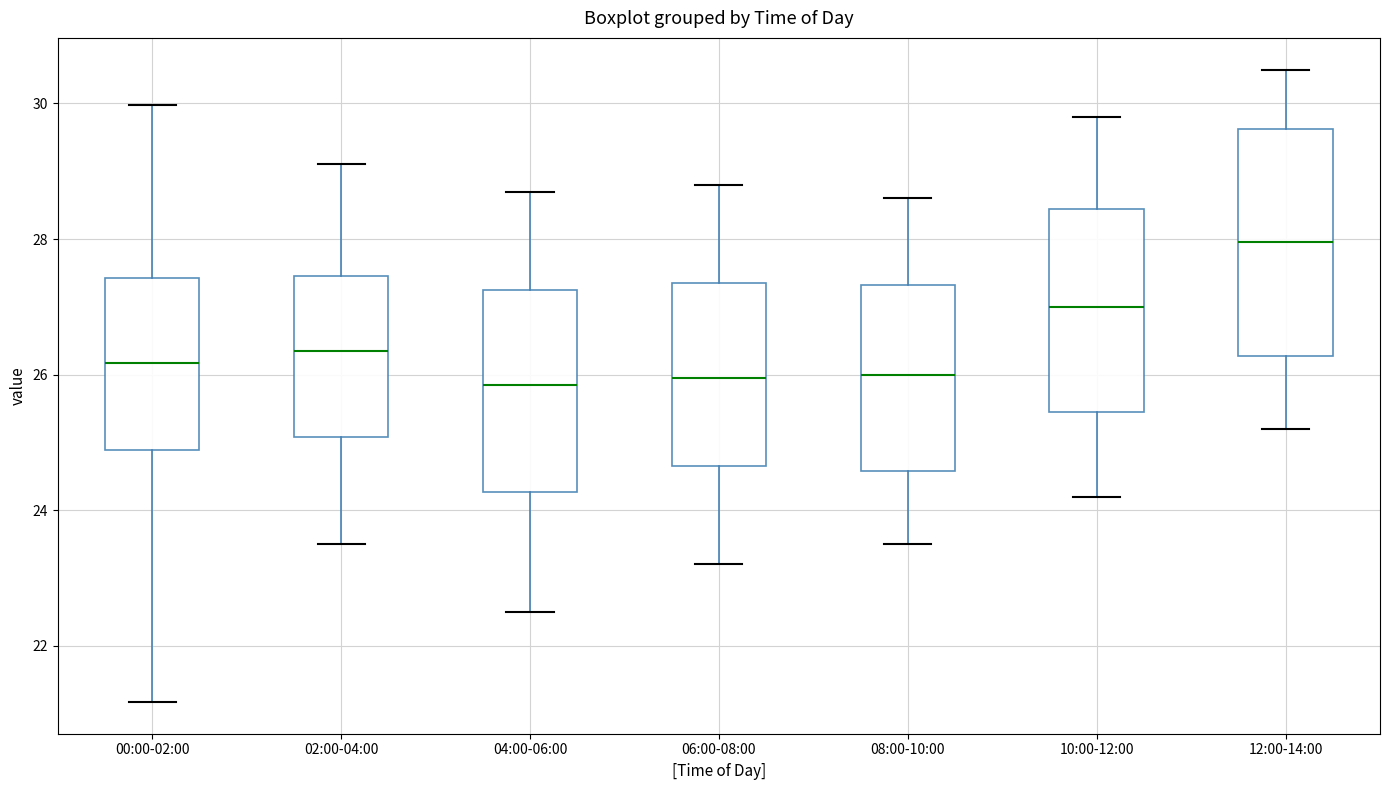

Which box has the highest median line?

12:00-14:00